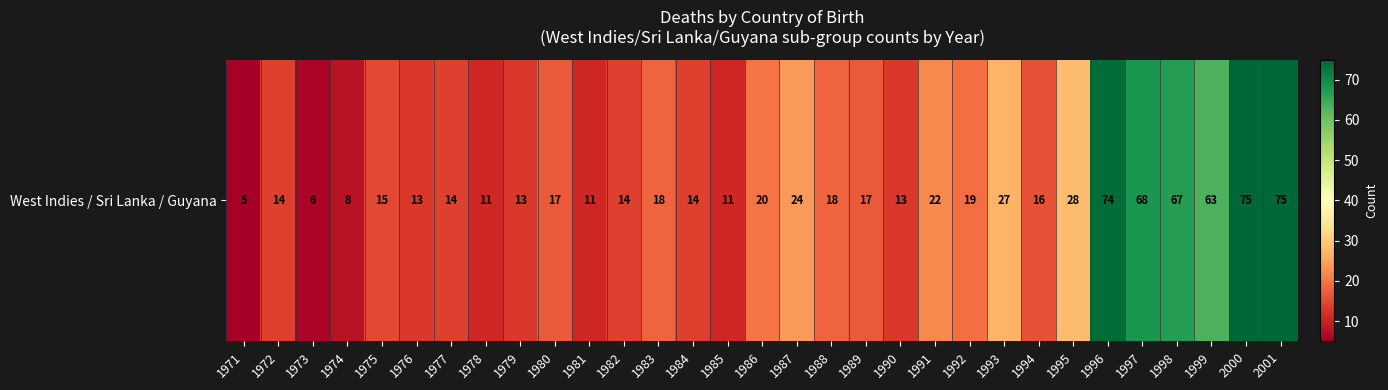

Which category has the highest value across all series?

2000